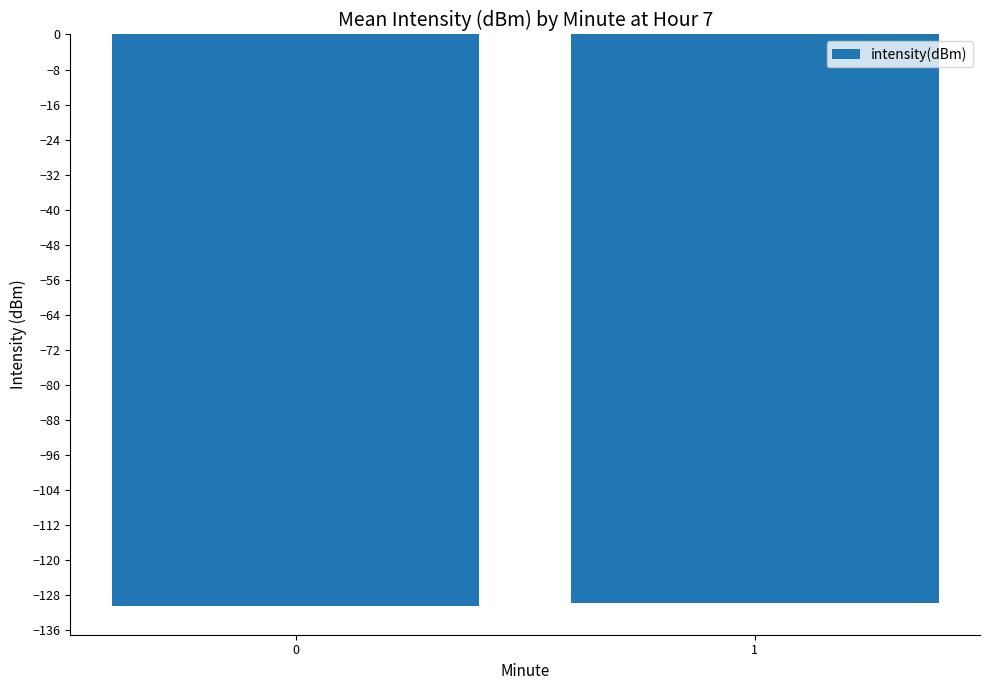

True or false: the data shows -227.5 at 0.

False